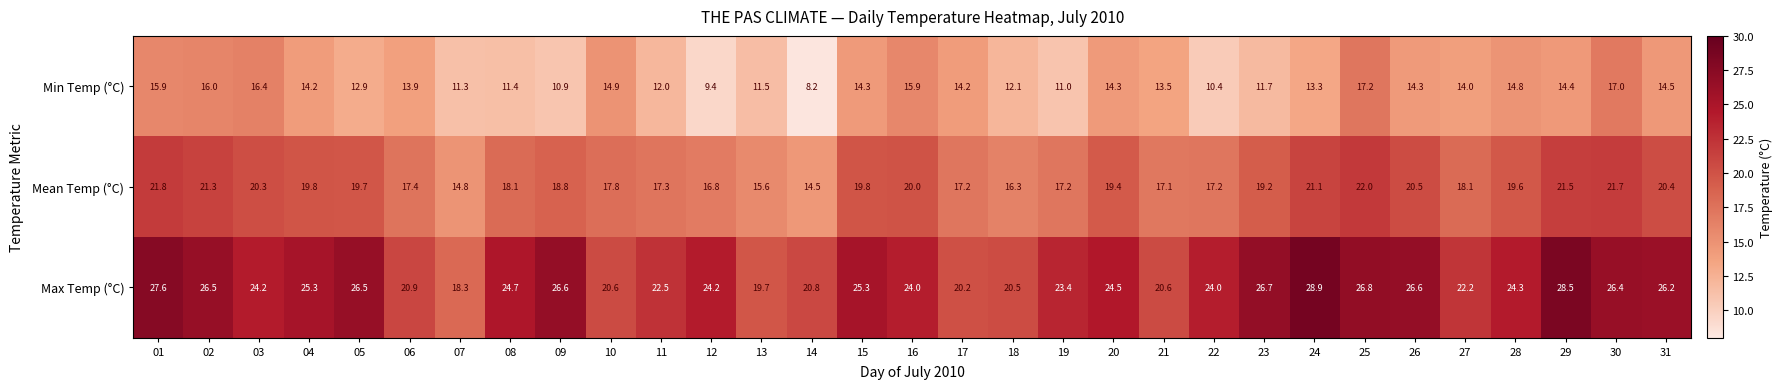

What is the spread (max minus min) of values at 02?

10.5